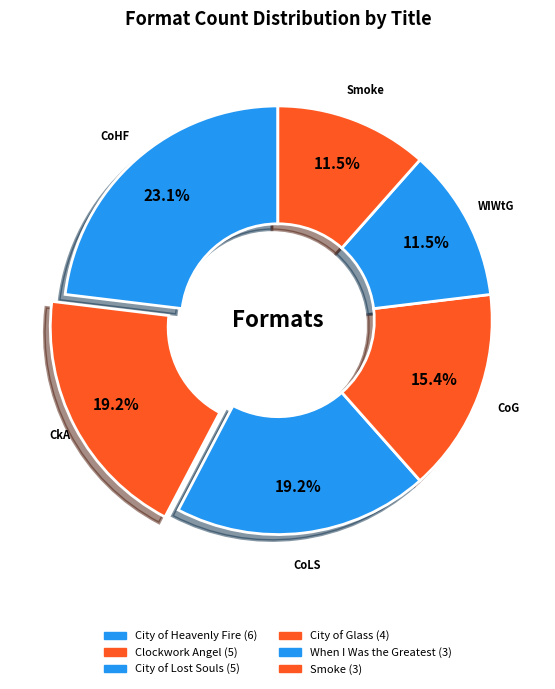

How many slices are in this pie chart?

6